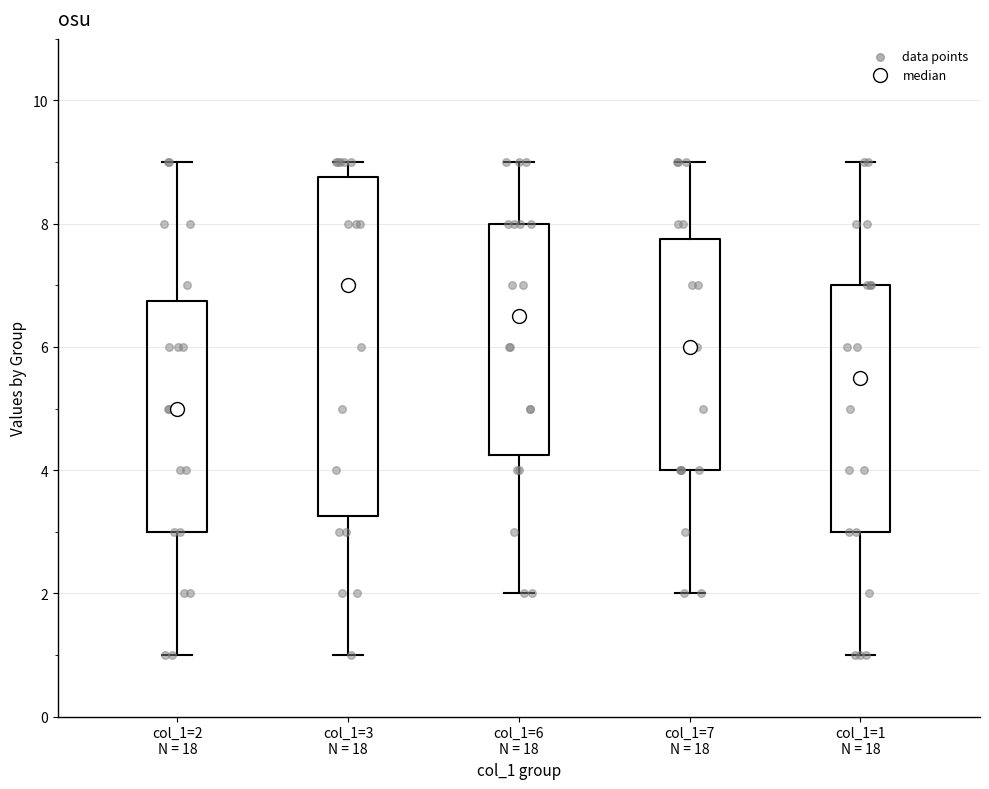

Reading left to right, read every box against the y-axis: the position of its median line, the range the box covers, and the ends of its whiskers. The values are not printed on the chart, so give them approximately, as read against the axis.

col_1=2 N = 18: median 5.0, box 3.0 to 6.8, whiskers 1.0 to 9.0
col_1=3 N = 18: median 7.0, box 3.2 to 8.8, whiskers 1.0 to 9.0
col_1=6 N = 18: median 6.6, box 4.2 to 8.0, whiskers 2.0 to 9.0
col_1=7 N = 18: median 6.0, box 4.0 to 7.8, whiskers 2.0 to 9.0
col_1=1 N = 18: median 5.6, box 3.0 to 7.0, whiskers 1.0 to 9.0